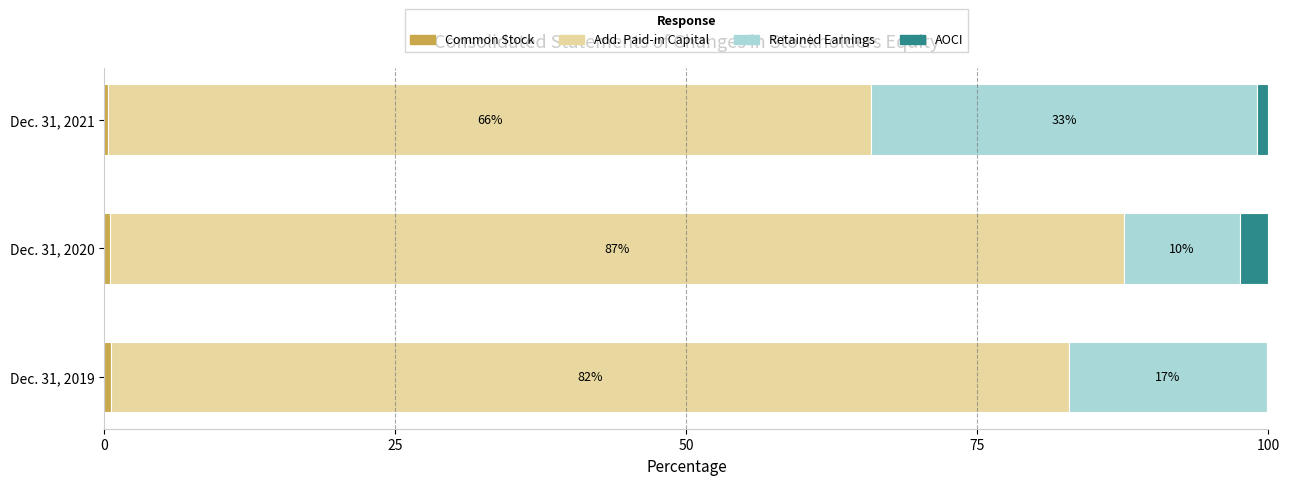

What is the total value across all series at Dec. 31, 2020?

100.0